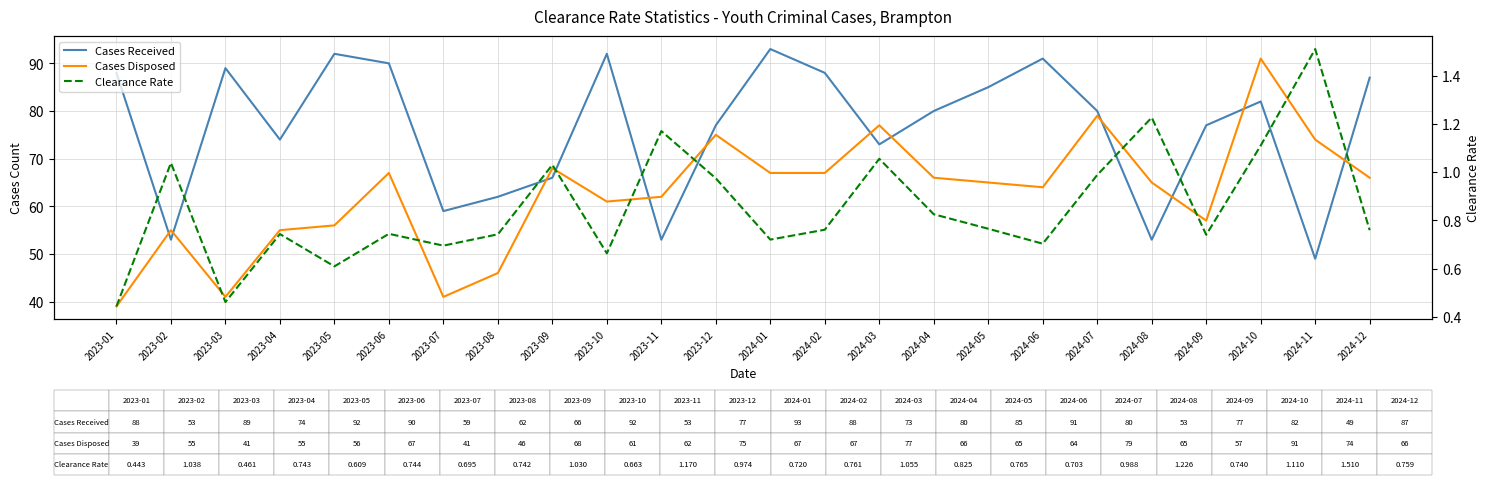

Reading left to right, transcribe all the data shown in this chart.

Cases Received: 88.0	53.0	89.0	74.0	92.0	90.0	59.0	62.0	66.0	92.0	53.0	77.0	93.0	88.0	73.0	80.0	85.0	91.0	80.0	53.0	77.0	82.0	49.0	87.0
Cases Disposed: 39.0	55.0	41.0	55.0	56.0	67.0	41.0	46.0	68.0	61.0	62.0	75.0	67.0	67.0	77.0	66.0	65.0	64.0	79.0	65.0	57.0	91.0	74.0	66.0
Clearance Rate: 0.4	1.0	0.5	0.7	0.6	0.7	0.7	0.7	1.0	0.7	1.2	1.0	0.7	0.8	1.1	0.8	0.8	0.7	1.0	1.2	0.7	1.1	1.5	0.8